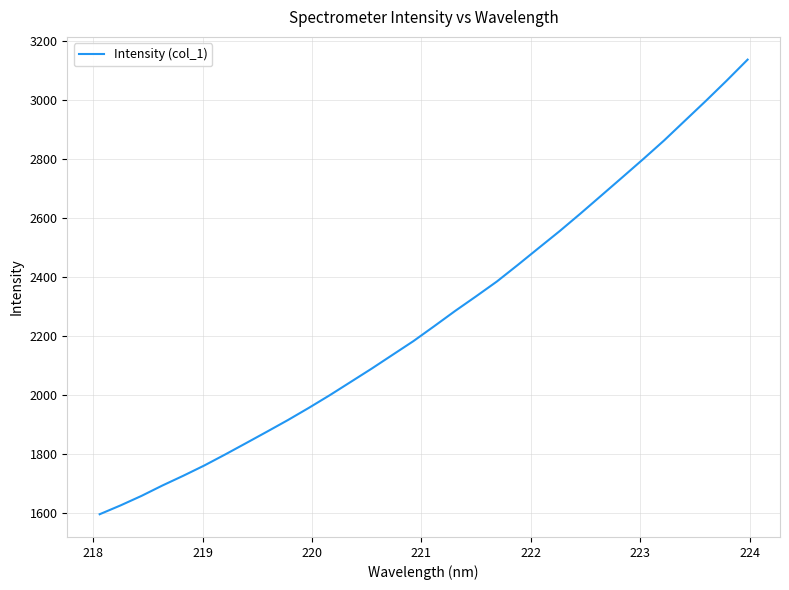

Does the chart have visible grid lines?

Yes